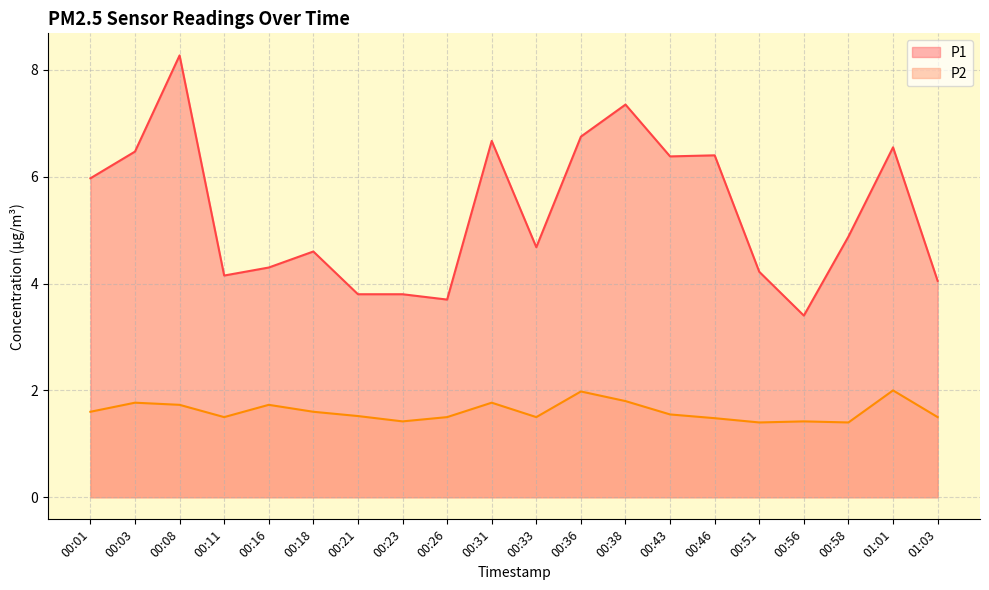

How many values in the P1 series are below 4?

4